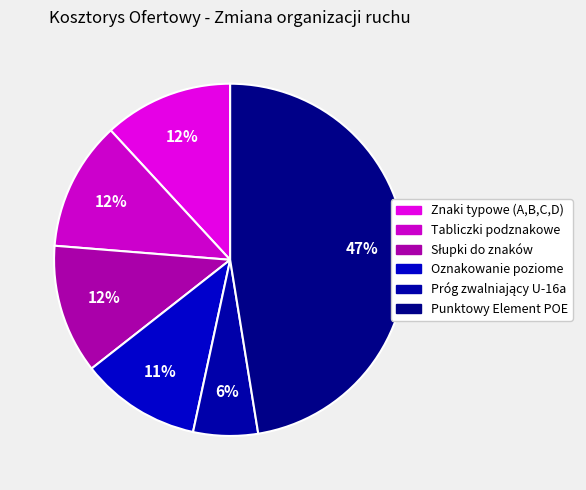

True or false: Punktowy Element POE accounts for 38% of the total.

False